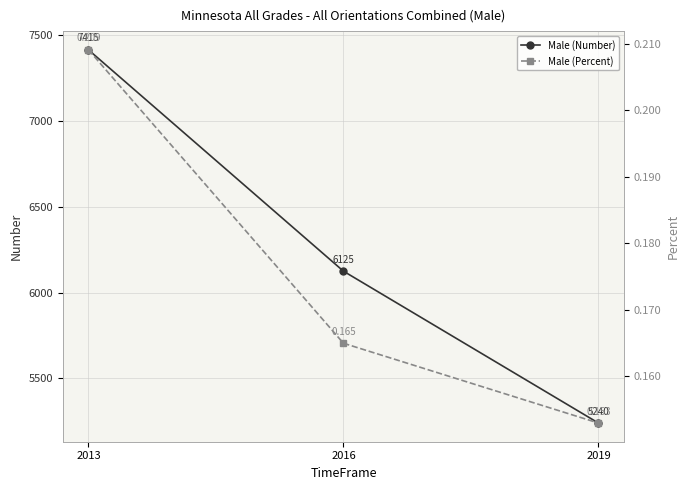

At how many categories does at least one series exceed 6460?

1